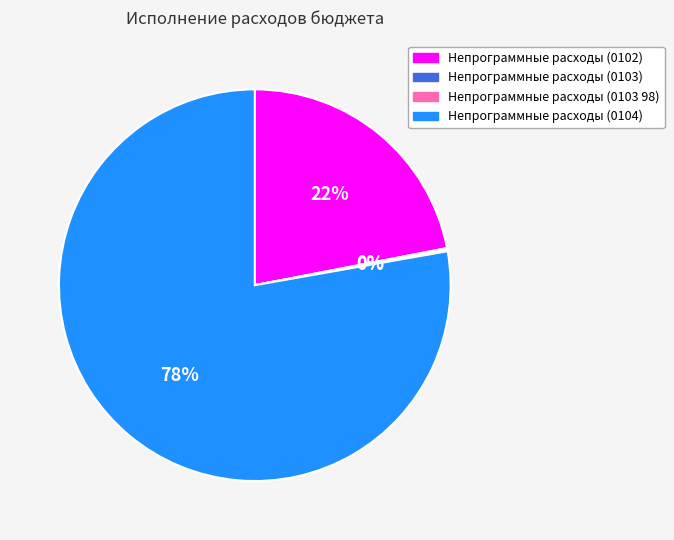

Which slice is the largest?

Непрограммные расходы (0104)